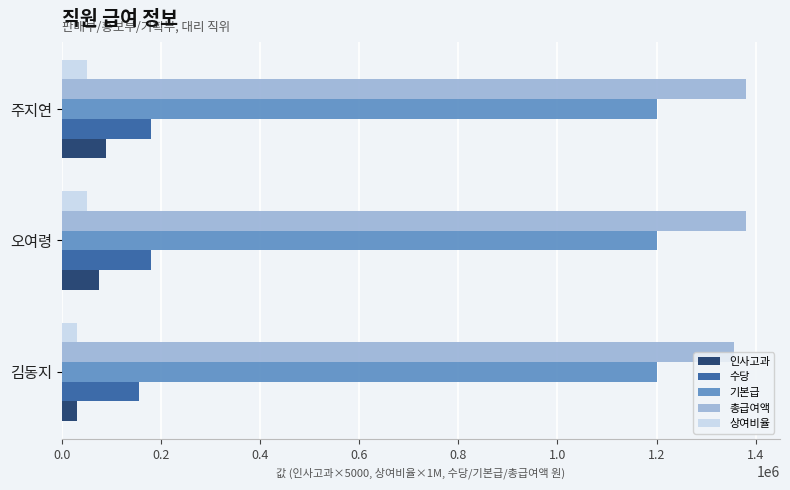

Which series has the largest total across all categories?

총급여액